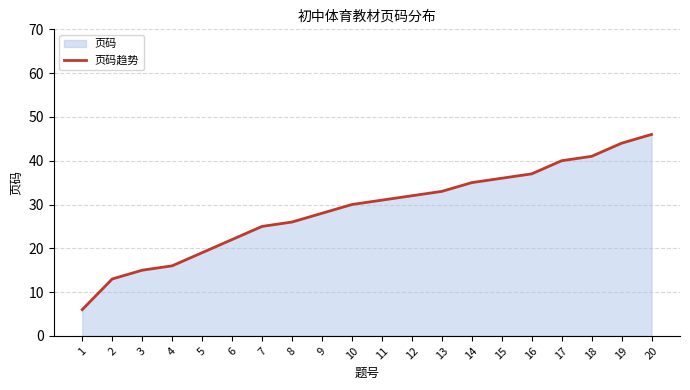

At which label does the data first exceed 31?

12